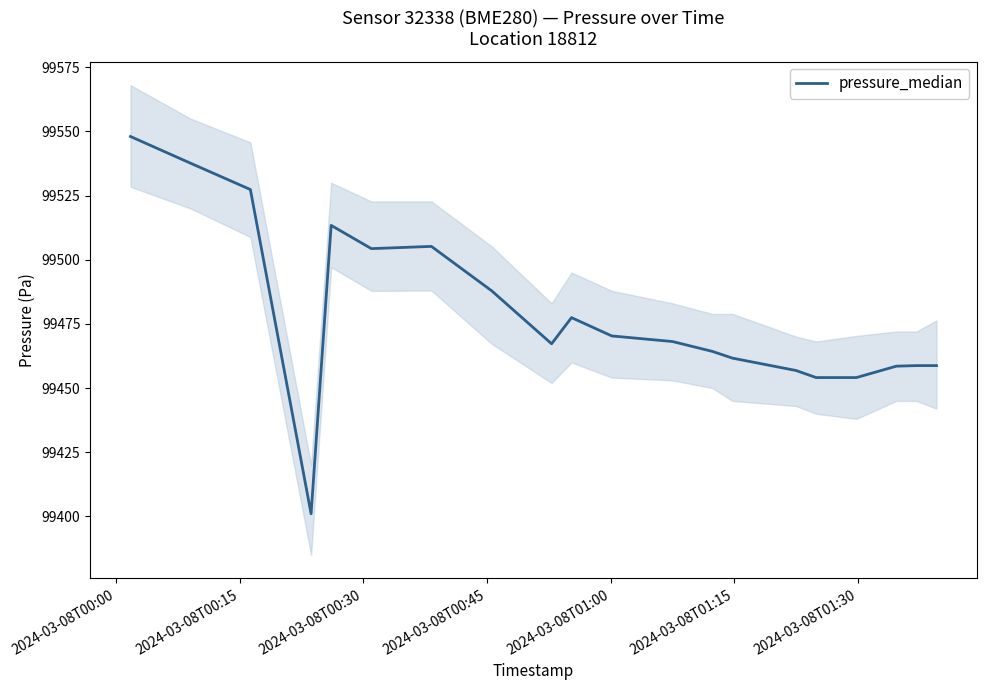

What is the highest value of the pressure_median series?

99548.0